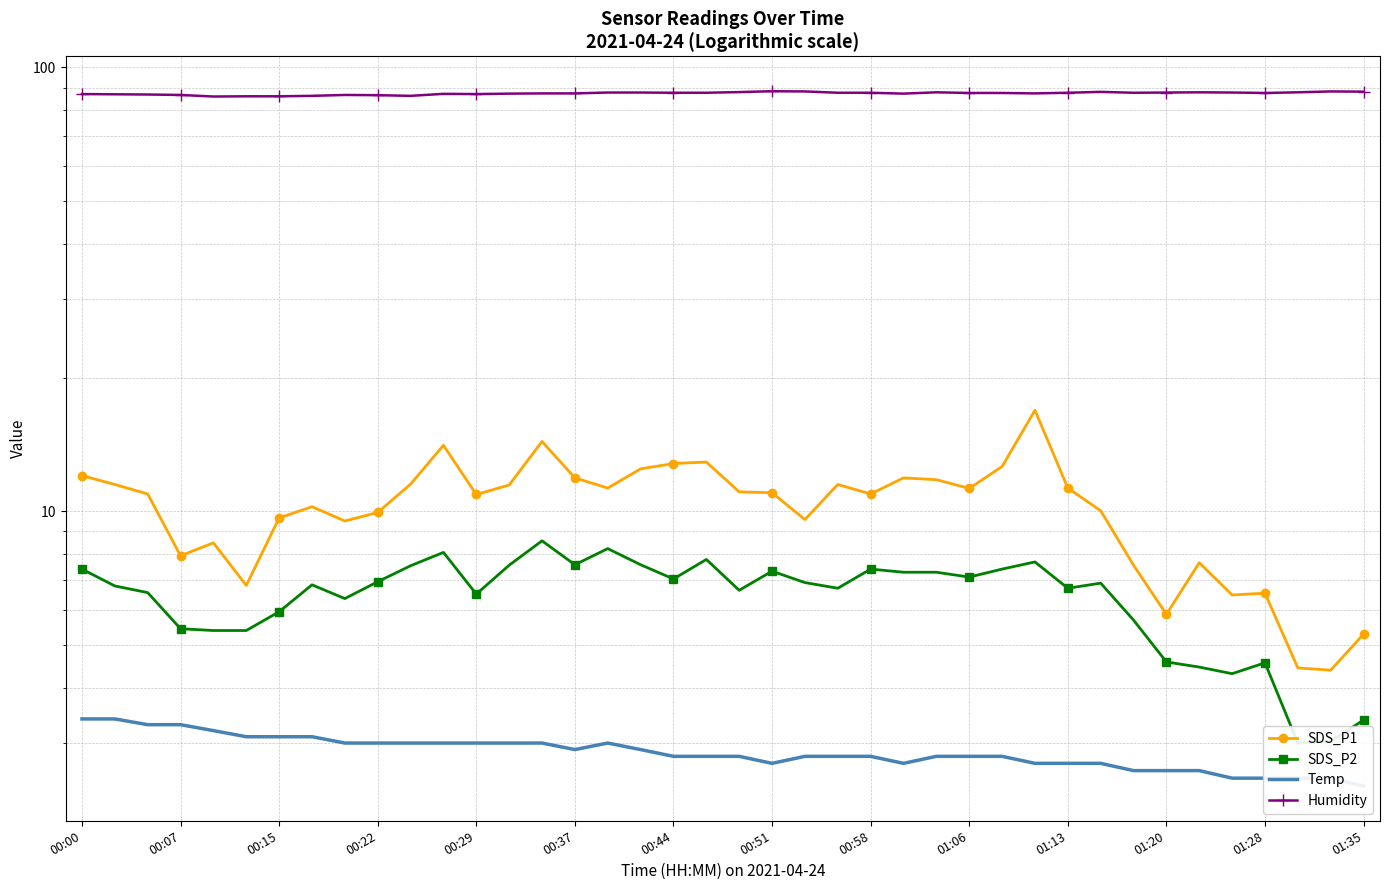

Rank the series at 28 from lowest to highest value.

Temp, SDS_P2, SDS_P1, Humidity